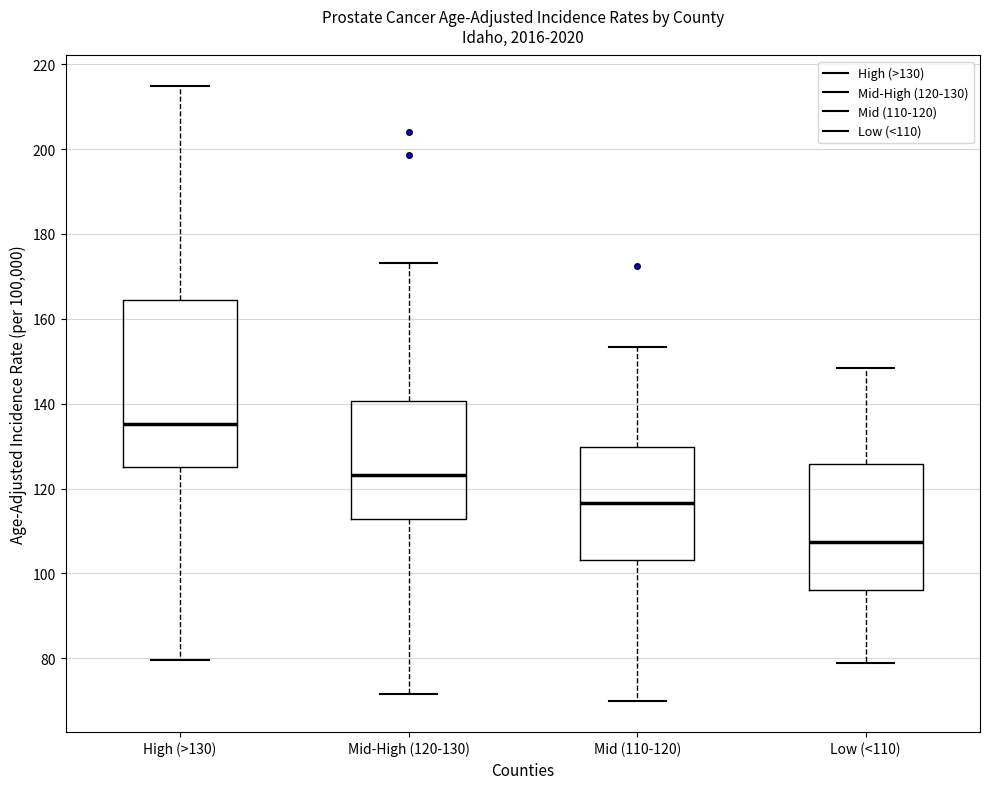

Where does the upper whisker of the box for Mid-High (120-130) end on the y-axis? The values are not printed on the chart, so give them approximately, as read against the axis.

174